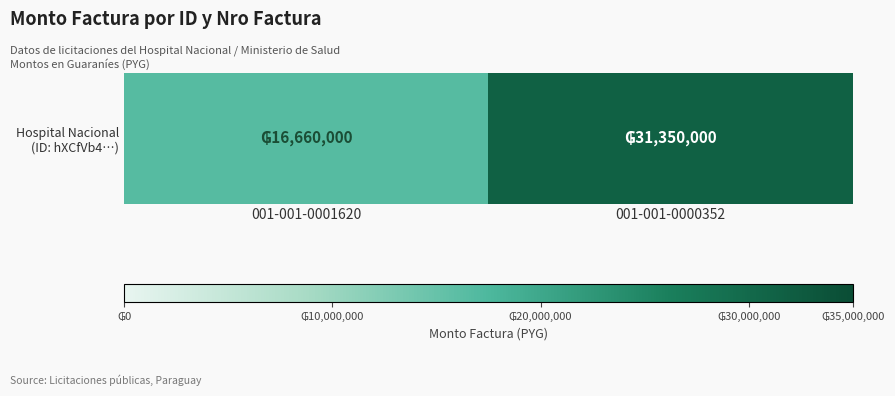

List the labels in order of value, largest first.

001-001-0000352, 001-001-0001620